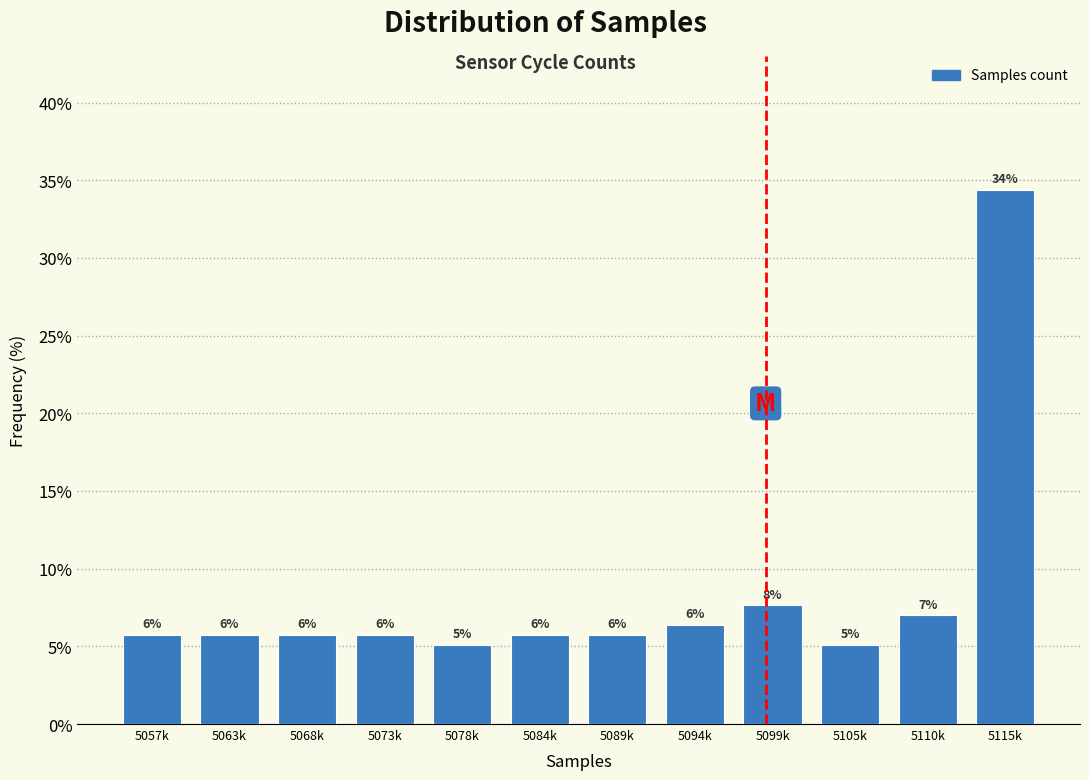

Does the chart contain any negative values?

No